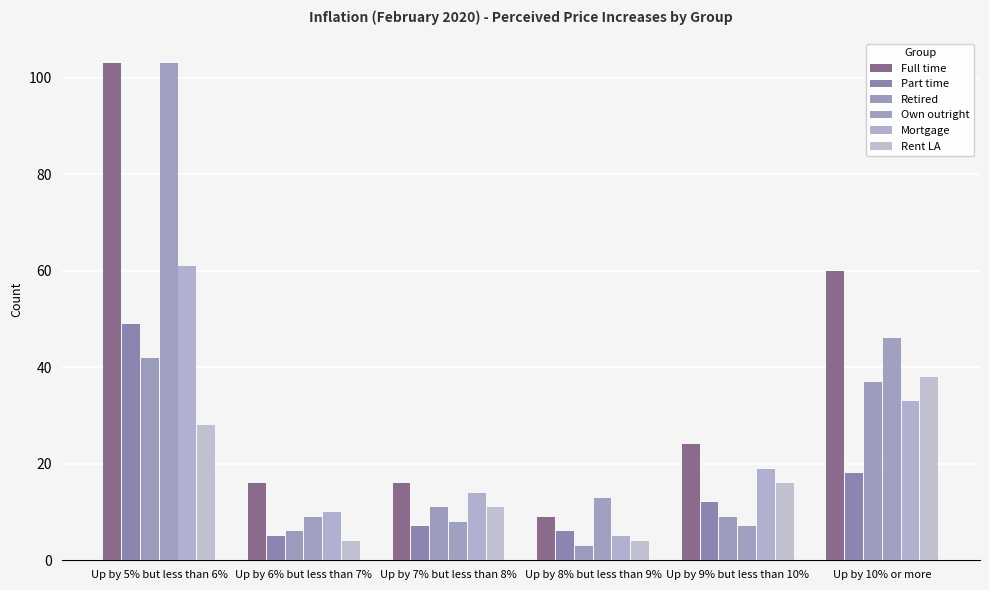

What is the label of the 5th bar from the right?

Up by 6% but less than 7%